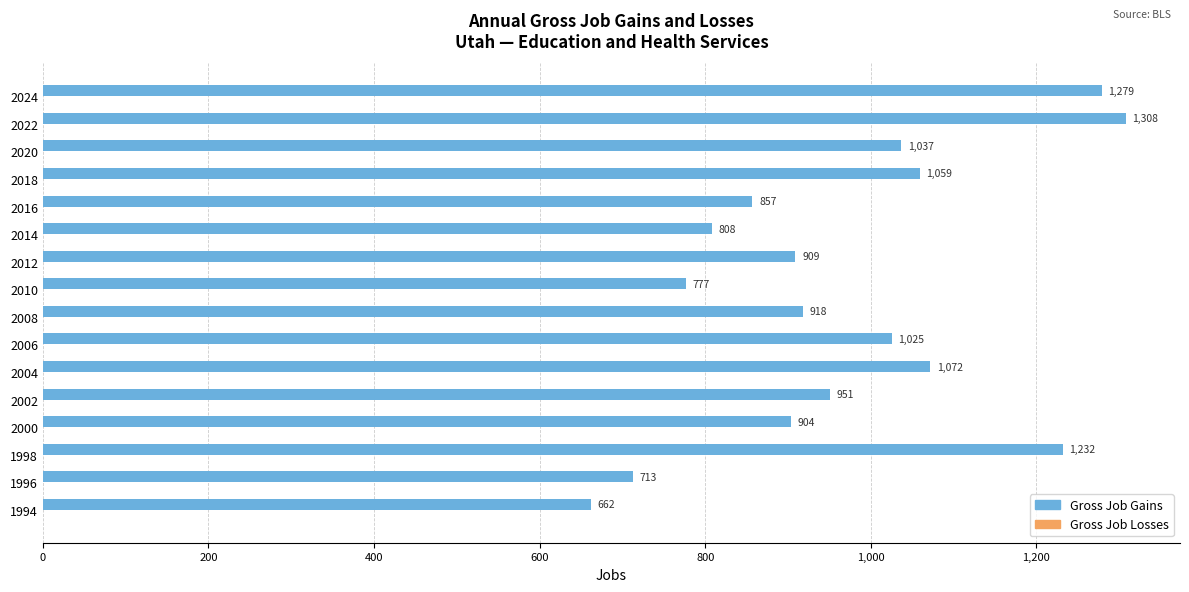

Rank the categories by value from lowest to highest.

1994, 1996, 2010, 2014, 2016, 2000, 2012, 2008, 2002, 2006, 2020, 2018, 2004, 1998, 2024, 2022